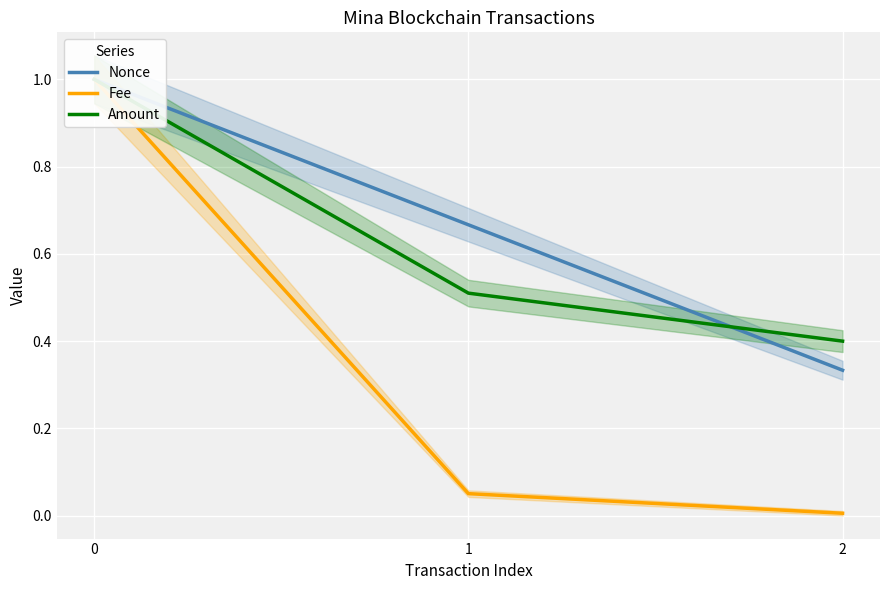

Which has a higher value, 2 or 1?

1